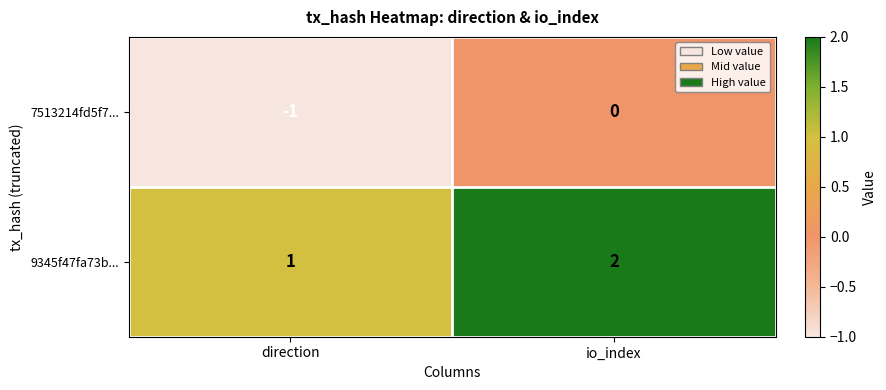

Where is 9345f47fa73b... nearest to the value 1?

direction